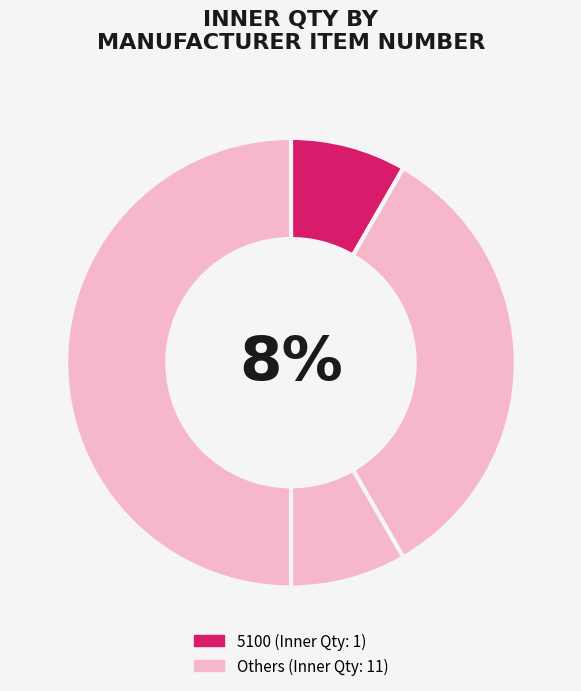

True or false: 3204 accounts for 40% of the total.

False